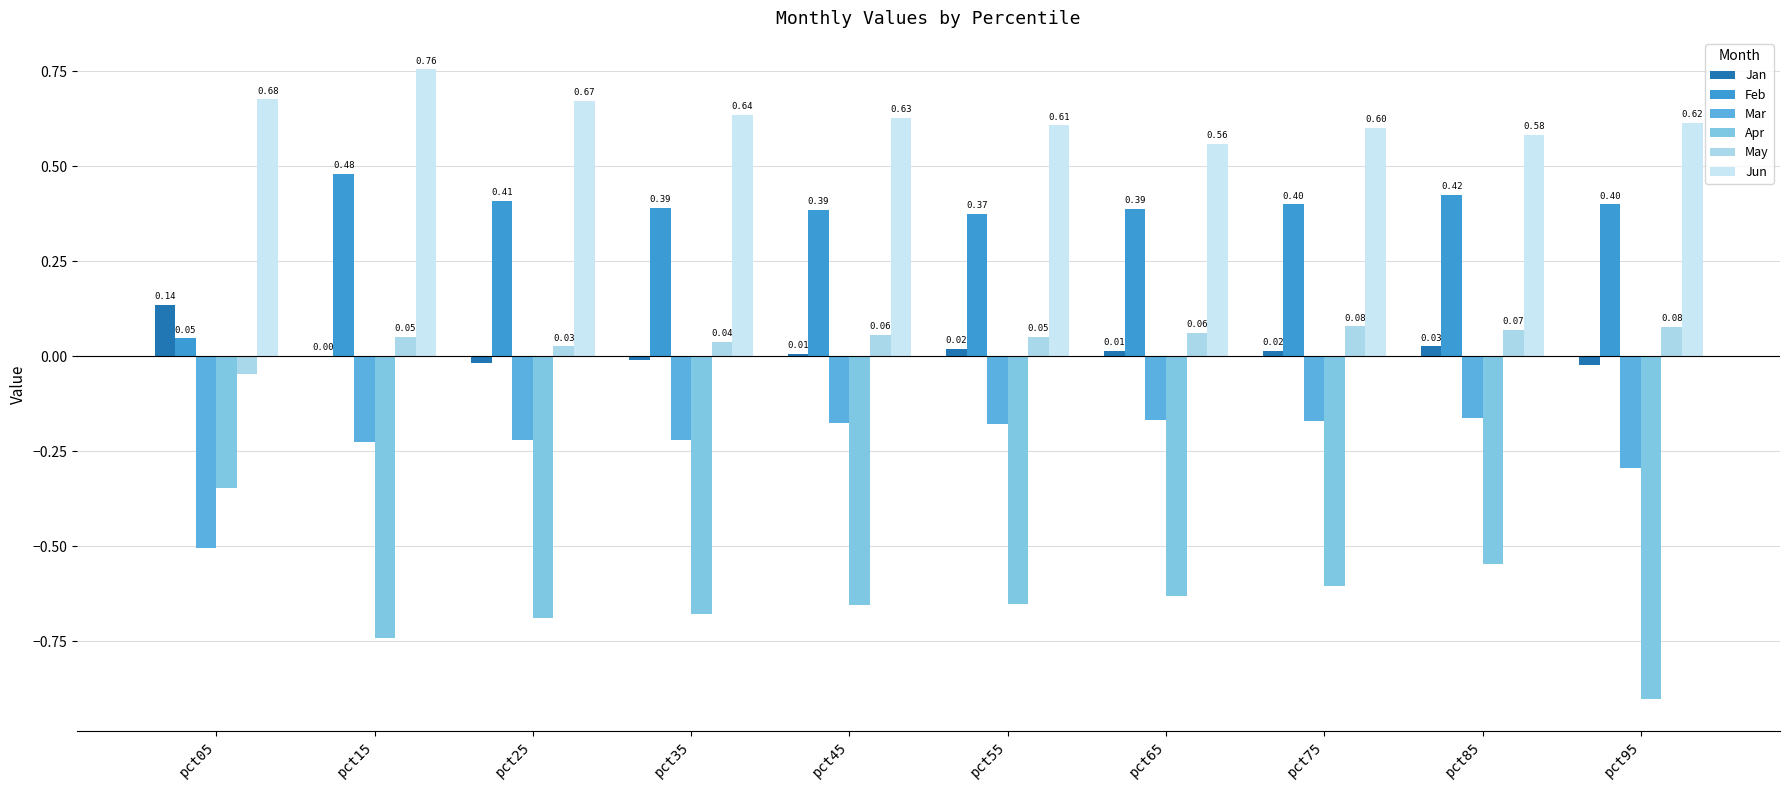

What is the difference between the maximum and minimum values in the Feb series?

0.4